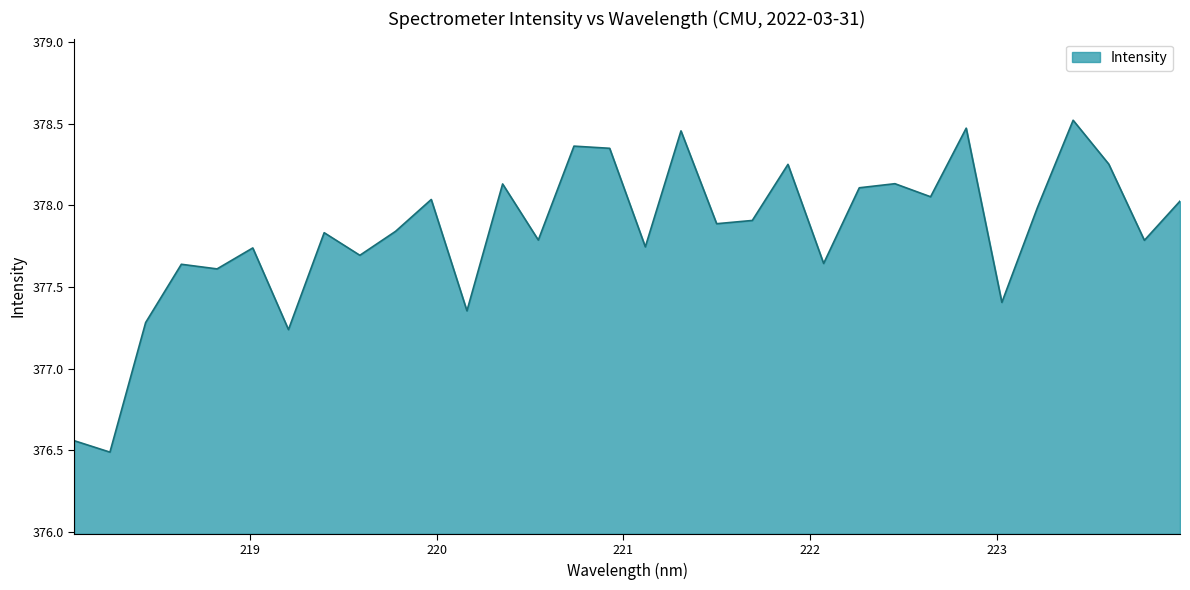

What is the difference between the maximum and minimum values?

2.0